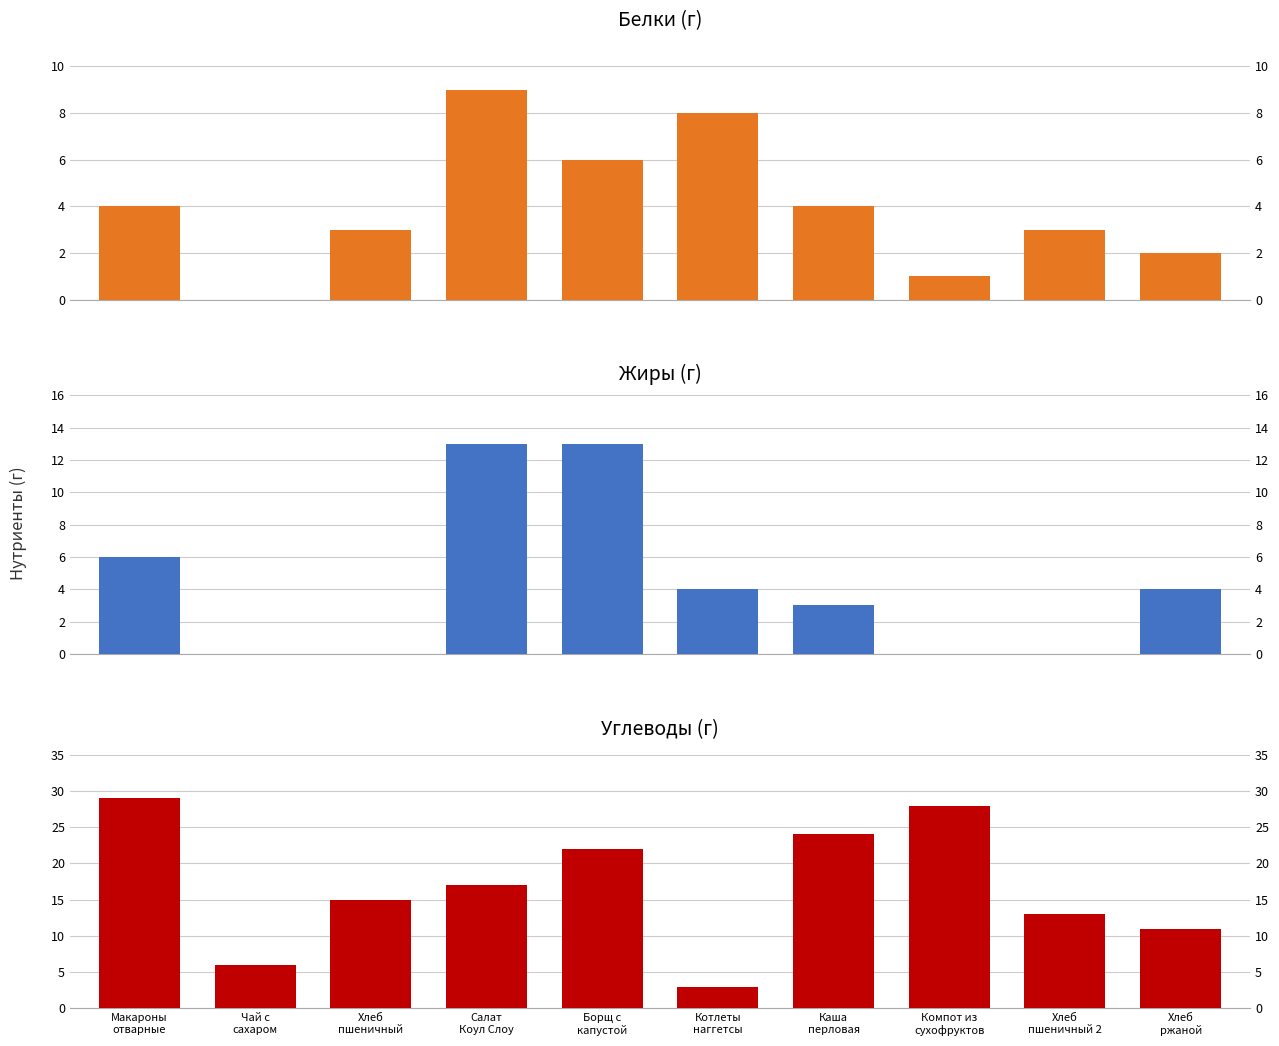

Is the value of Белки (г) at Котлеты
наггетсы greater than the value of Жиры (г) at Макароны
отварные?

Yes